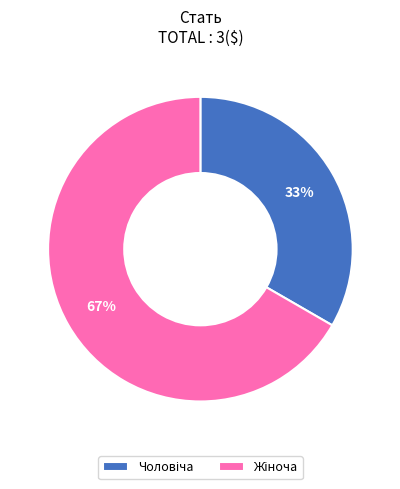

How many segments does this pie chart have?

2